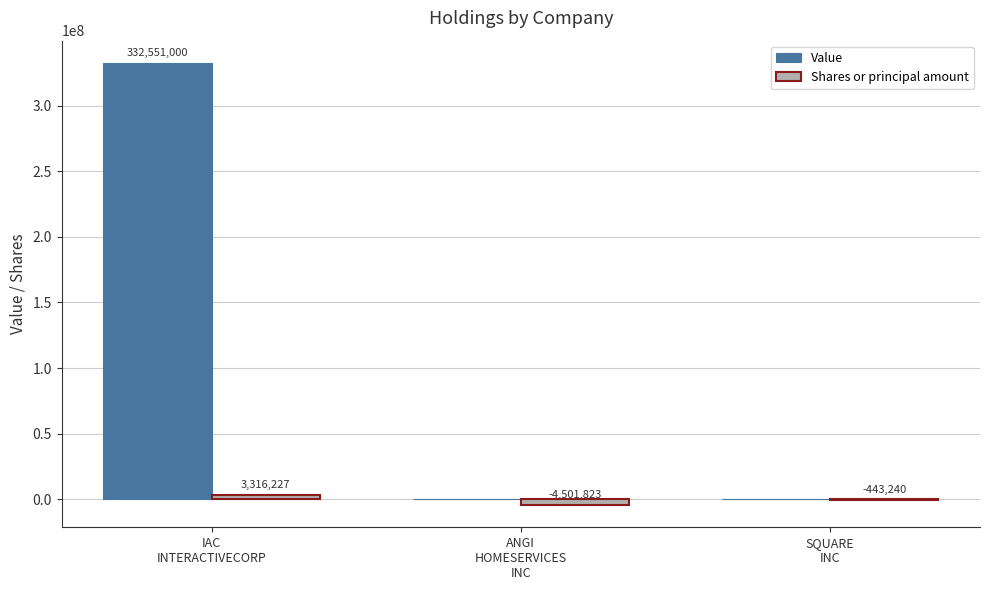

Which series has the widest spread of values?

Value